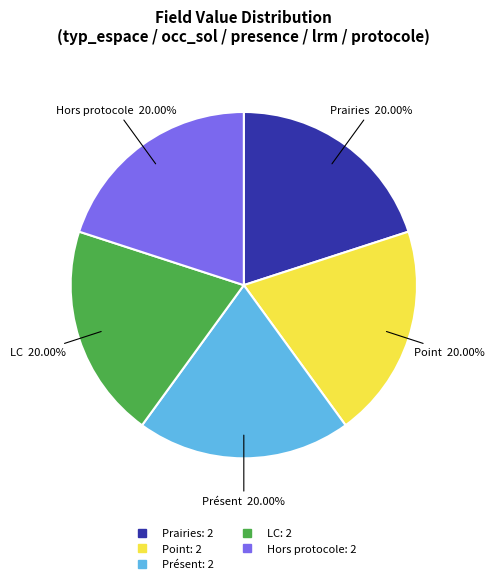

To the nearest percent, what is the difference between the largest and smallest slice percentages?

0%